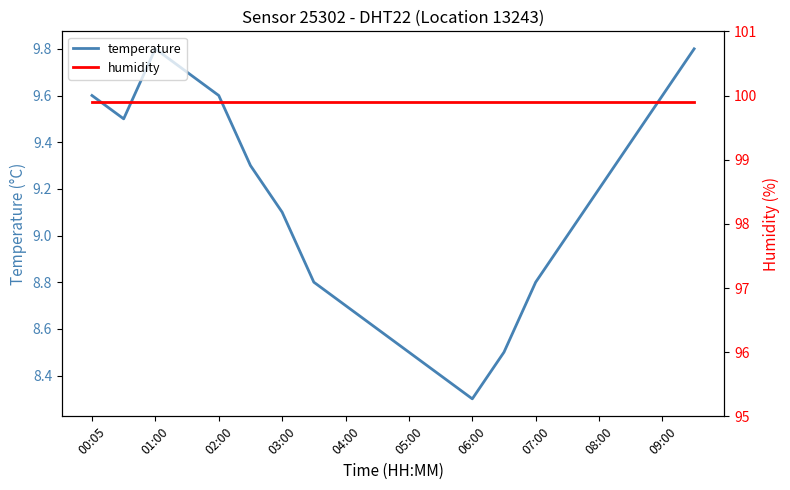

At which label does humidity reach its minimum?

00:05